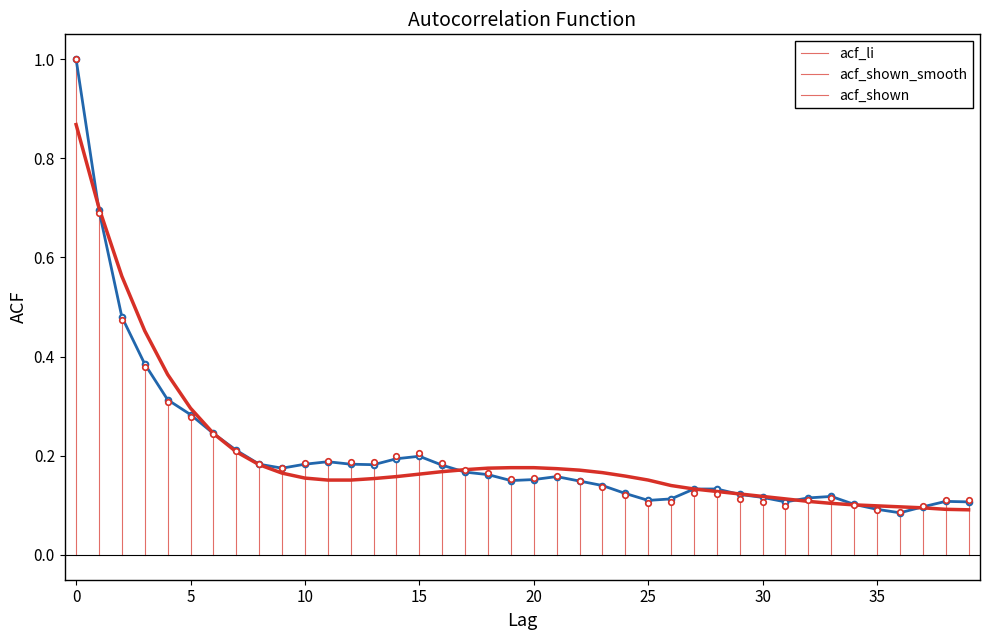

What is the maximum value shown in the chart?

1.0